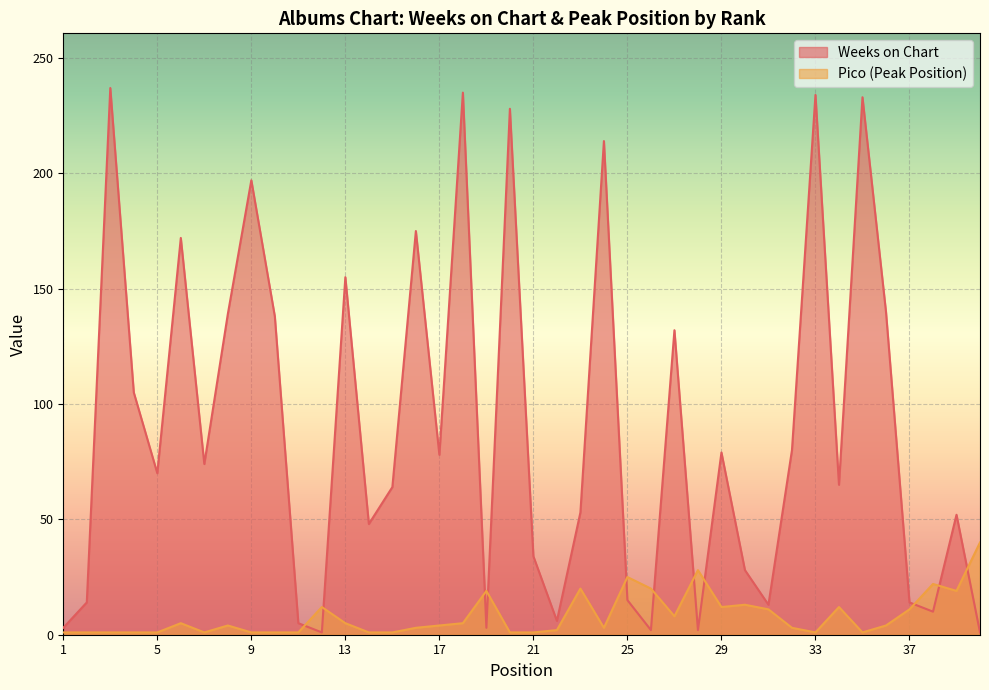

At how many categories does at least one series exceed 134?

13